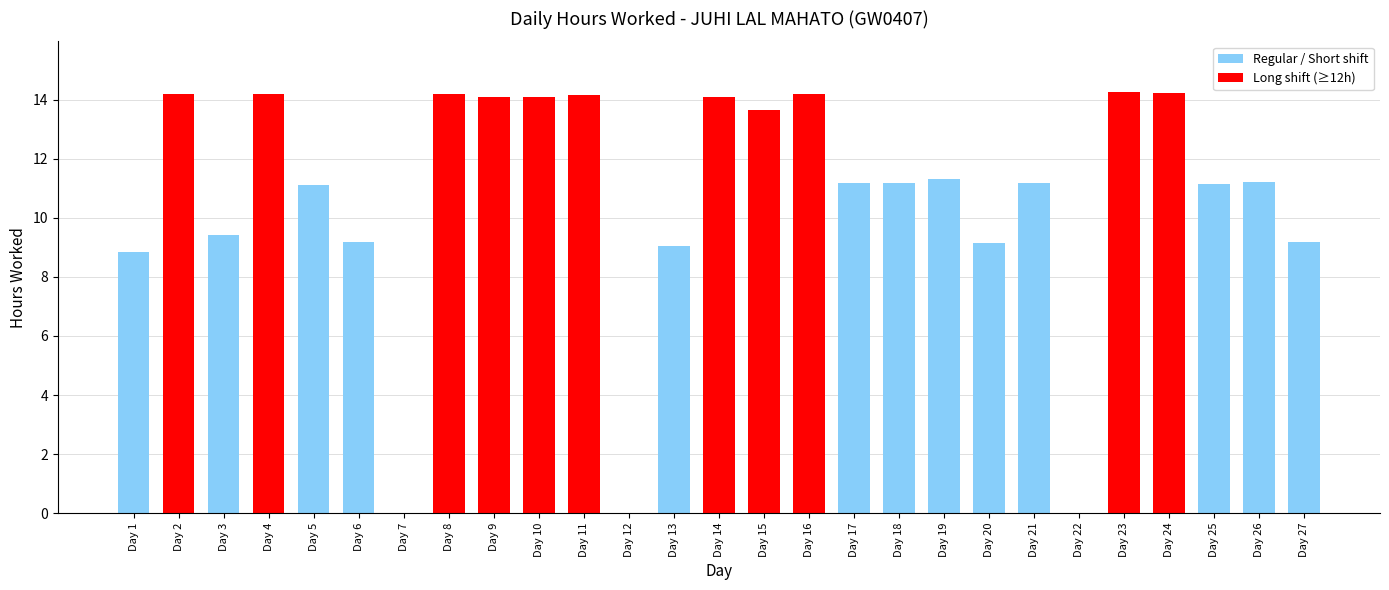

Where is the data nearest to the value 7?

Day 1